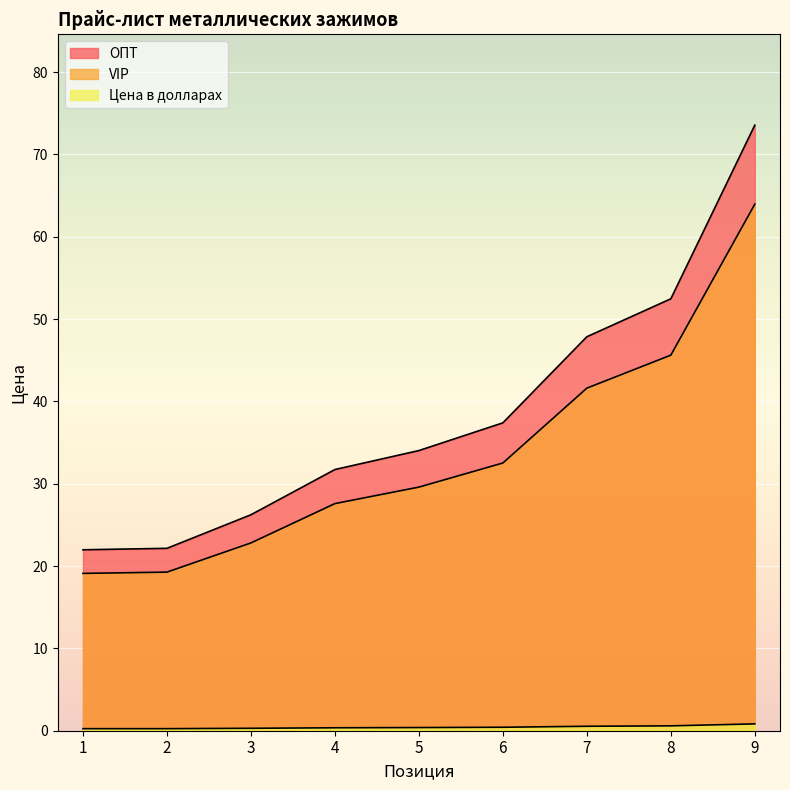

True or false: Цена в долларах and VIP intersect in this chart.

False